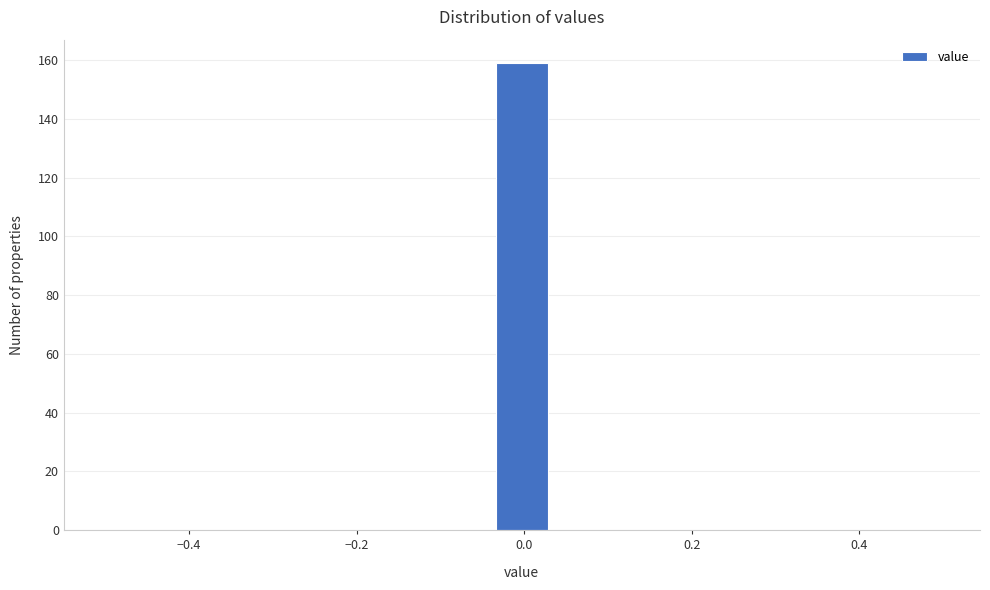

Read against the x-axis, roughly where is the centre of the tallest bar?

0.00